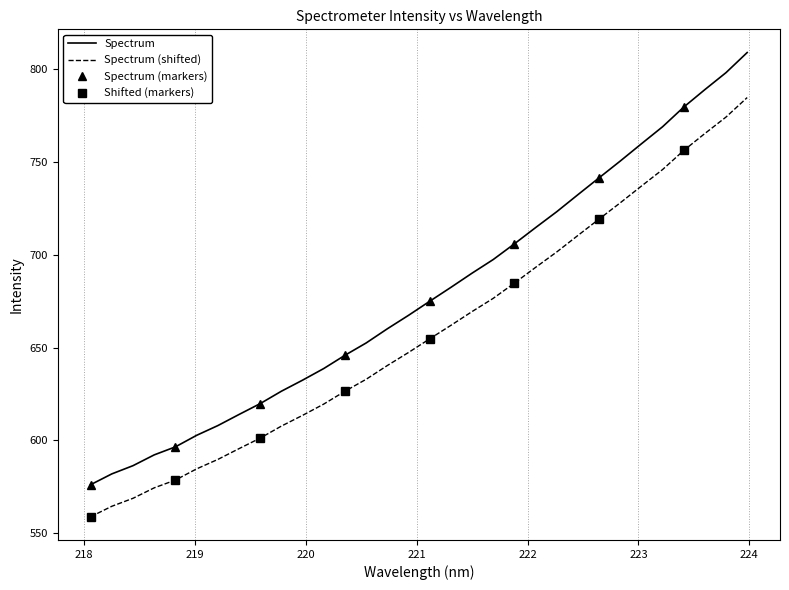

Does the chart have visible grid lines?

Yes